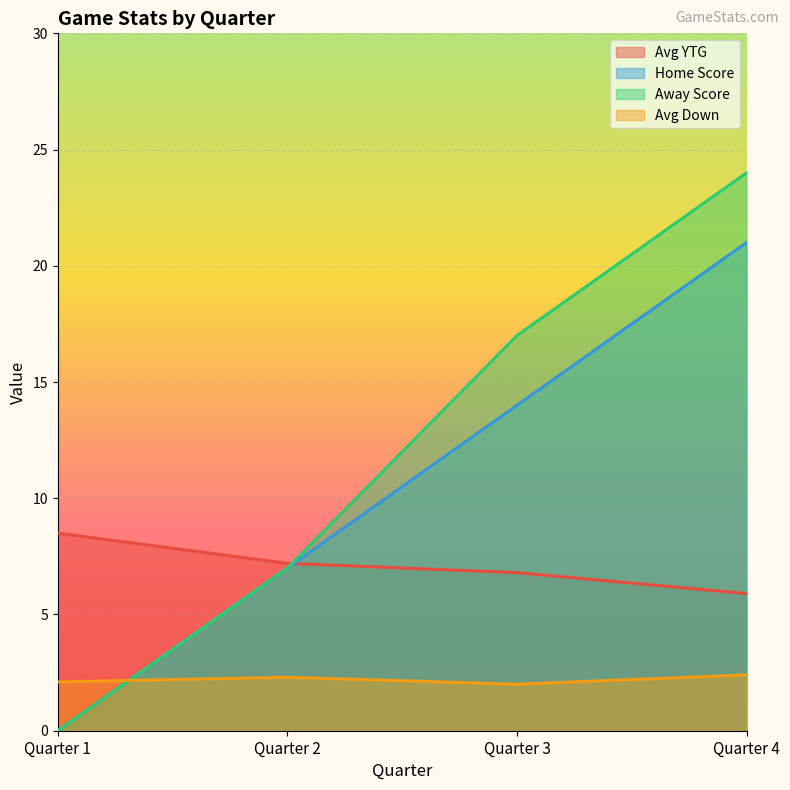

True or false: Home Score and Away Score cross at least once.

False